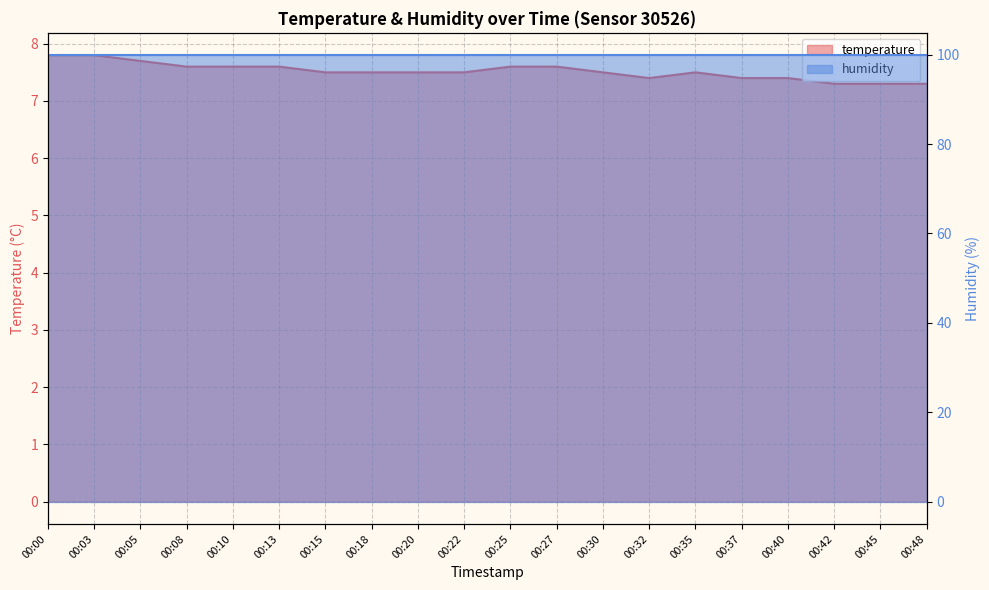

Does the chart have visible grid lines?

Yes